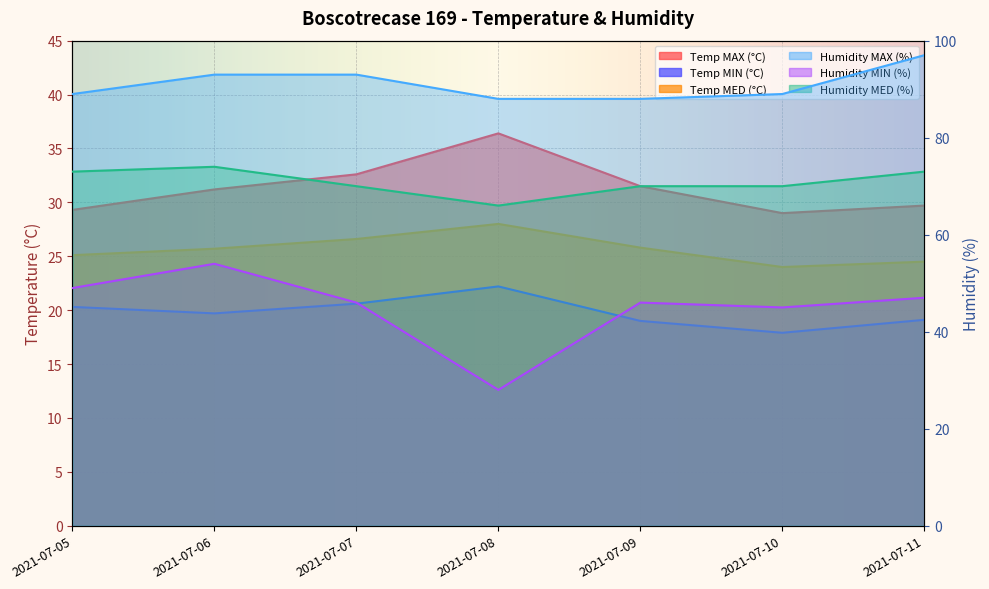

At which label does Temp MED reach its minimum?

2021-07-10